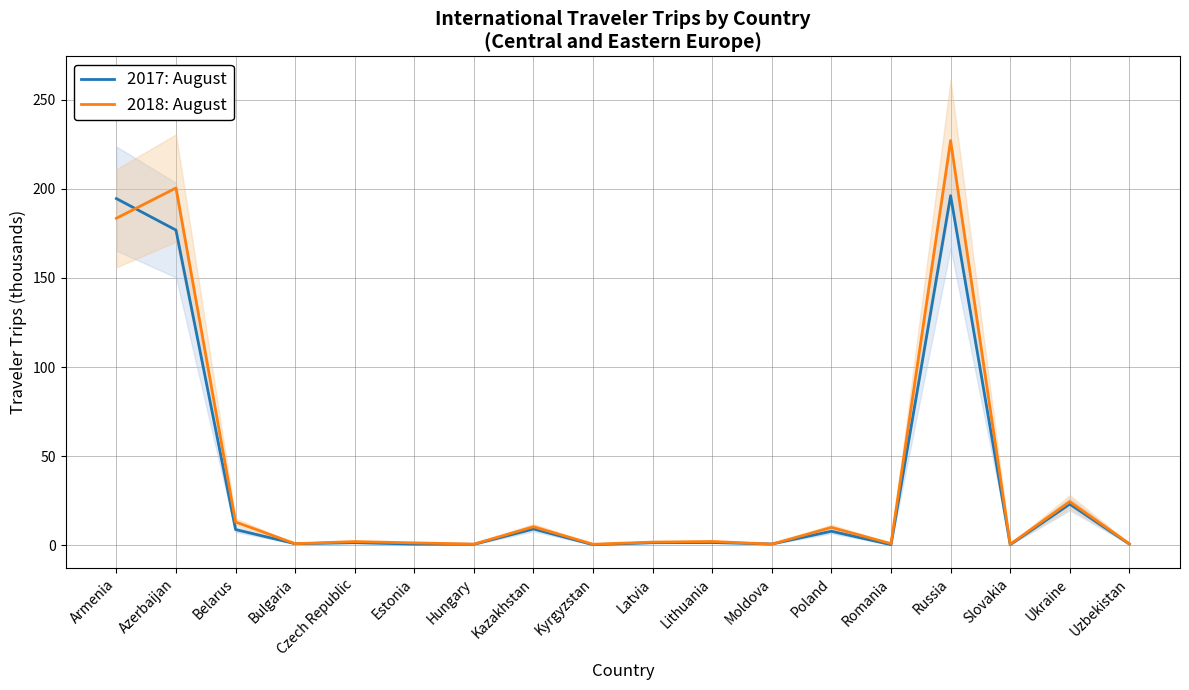

What is the minimum value for 2017: August?

0.4